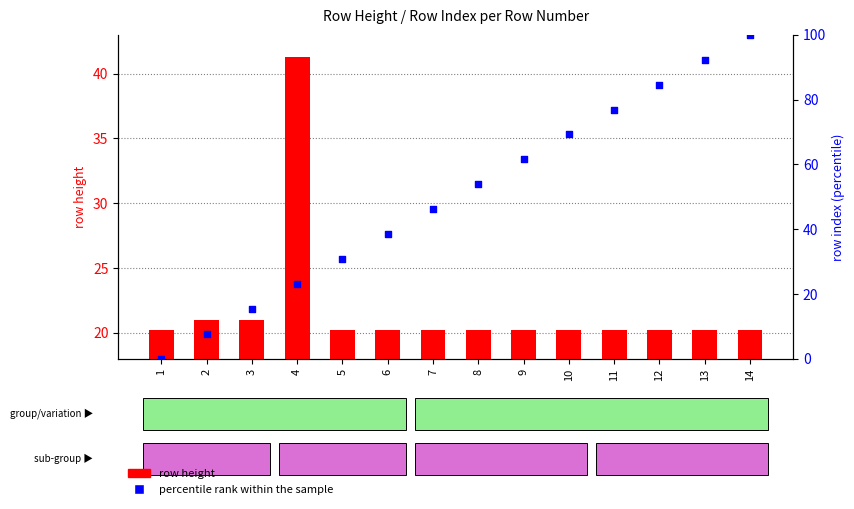

Is the value of row height at 4 greater than the value of percentile rank within the sample at 2?

Yes